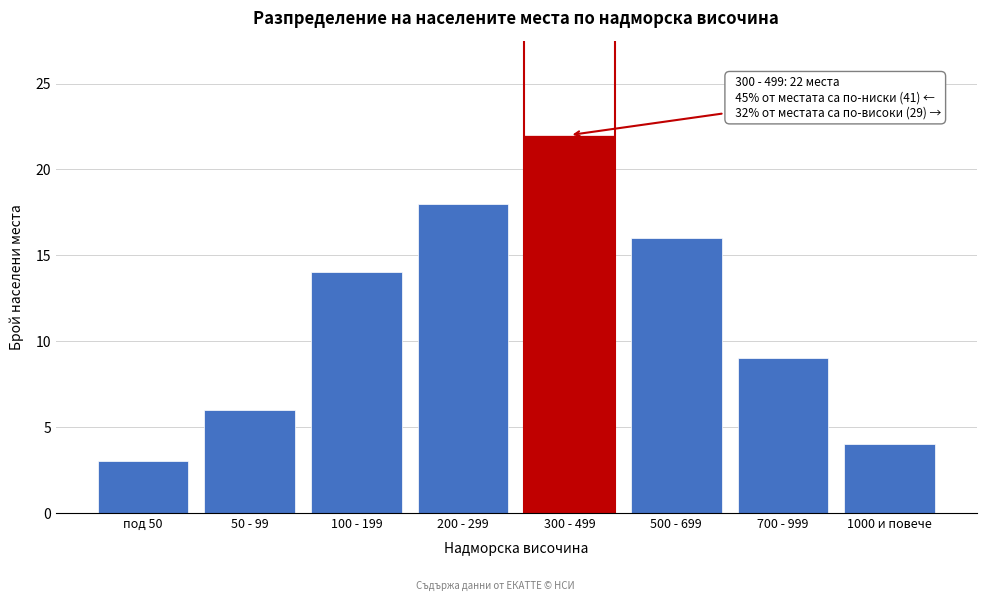

Reading left to right, extract all data points from this chart.

под 50=3	50 - 99=6	100 - 199=14	200 - 299=18	300 - 499=22	500 - 699=16	700 - 999=9	1000 и повече=4